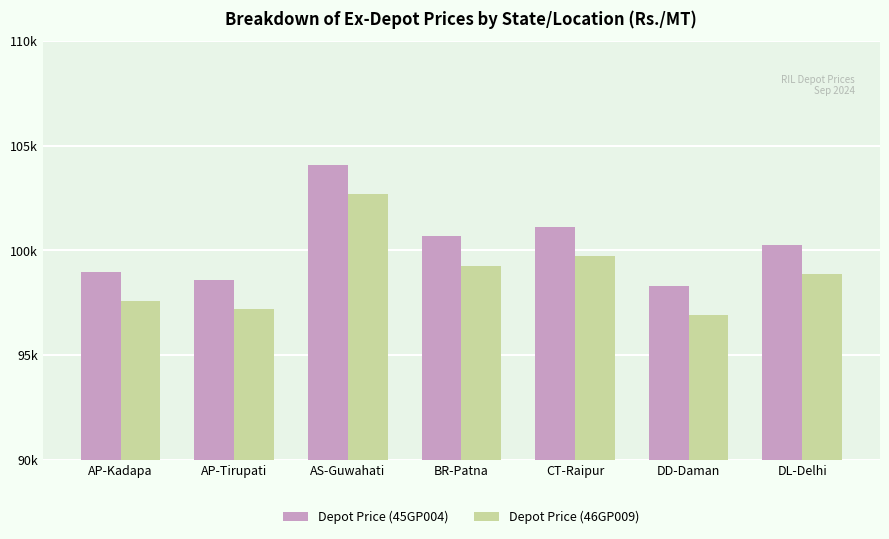

Are the bars grouped side by side (vs. stacked)?

Yes